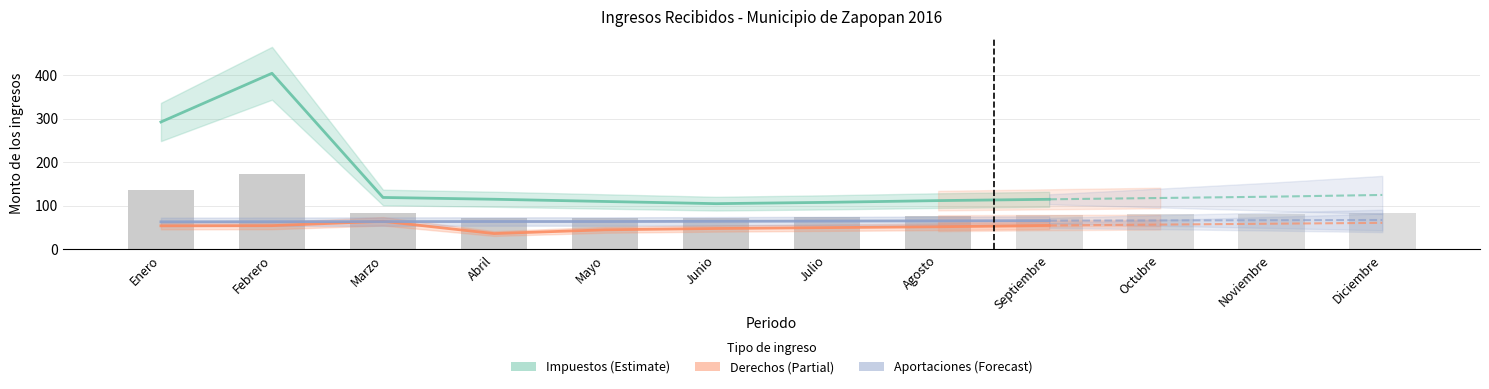

At which label does Impuestos first exceed 115?

Enero